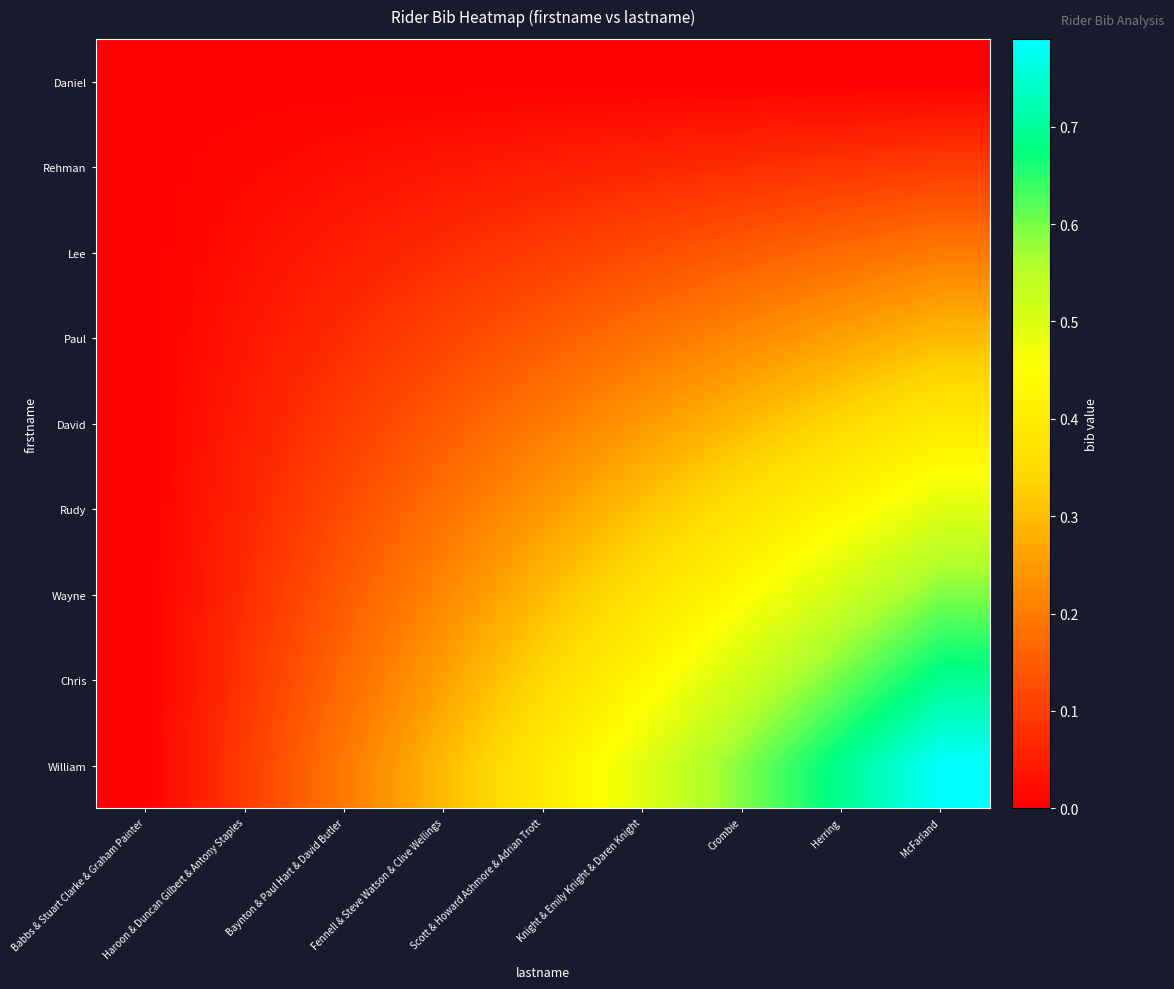

At which category does the chart reach its peak across all series?

McFarland